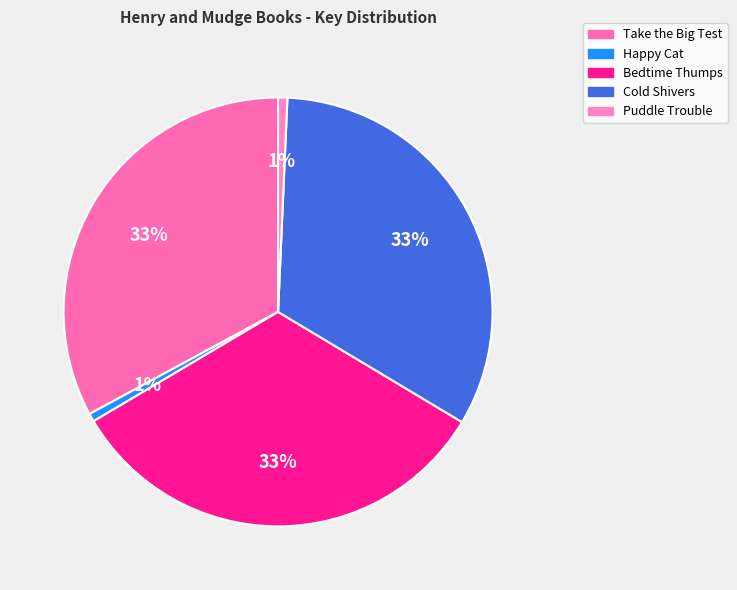

How many slices are in this pie chart?

5